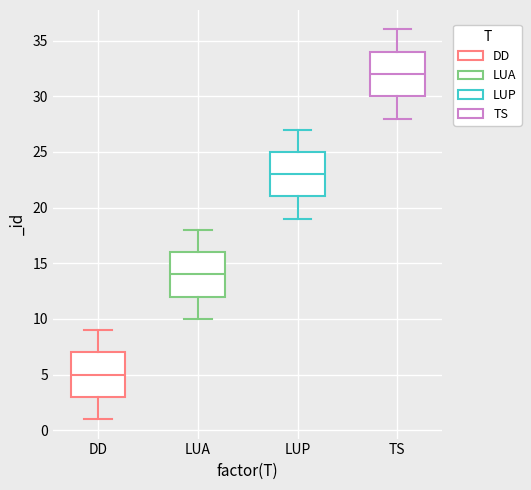

Which box's median line is the lowest?

DD